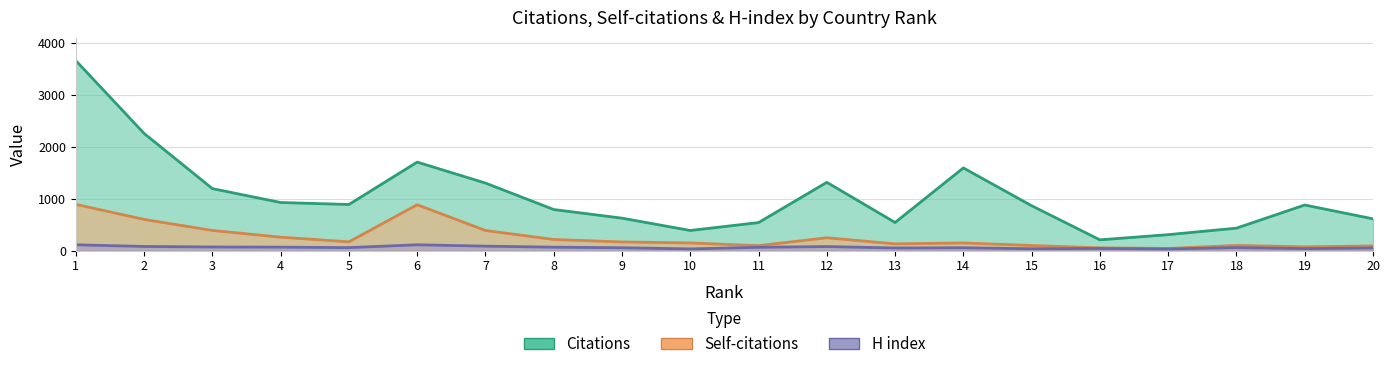

Where does the Citations series first go above 878?

1